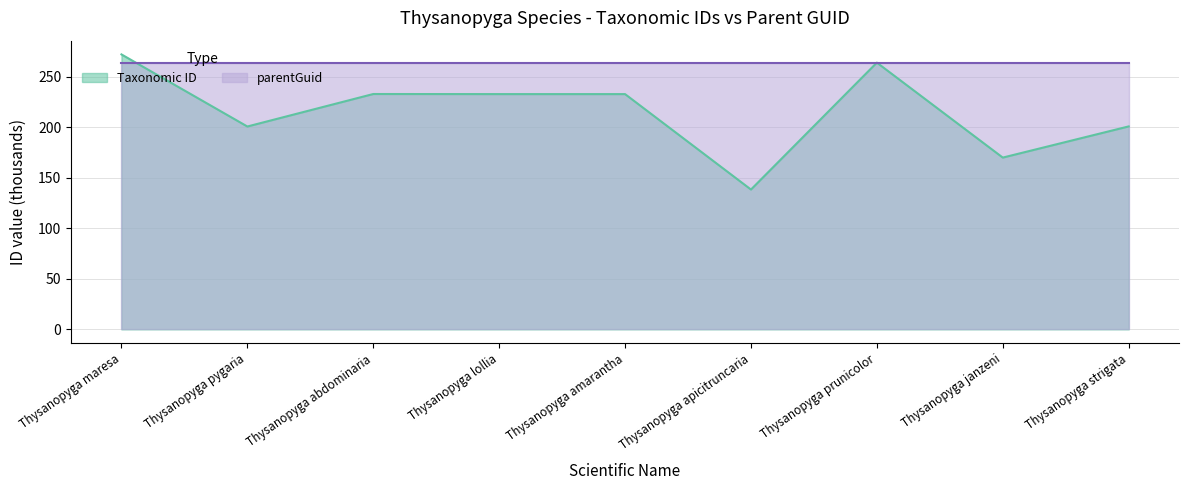

Rank the categories by value from highest to lowest.

Thysanopyga maresa, Thysanopyga prunicolor, Thysanopyga abdominaria, Thysanopyga lollia, Thysanopyga amarantha, Thysanopyga strigata, Thysanopyga pygaria, Thysanopyga janzeni, Thysanopyga apicitruncaria